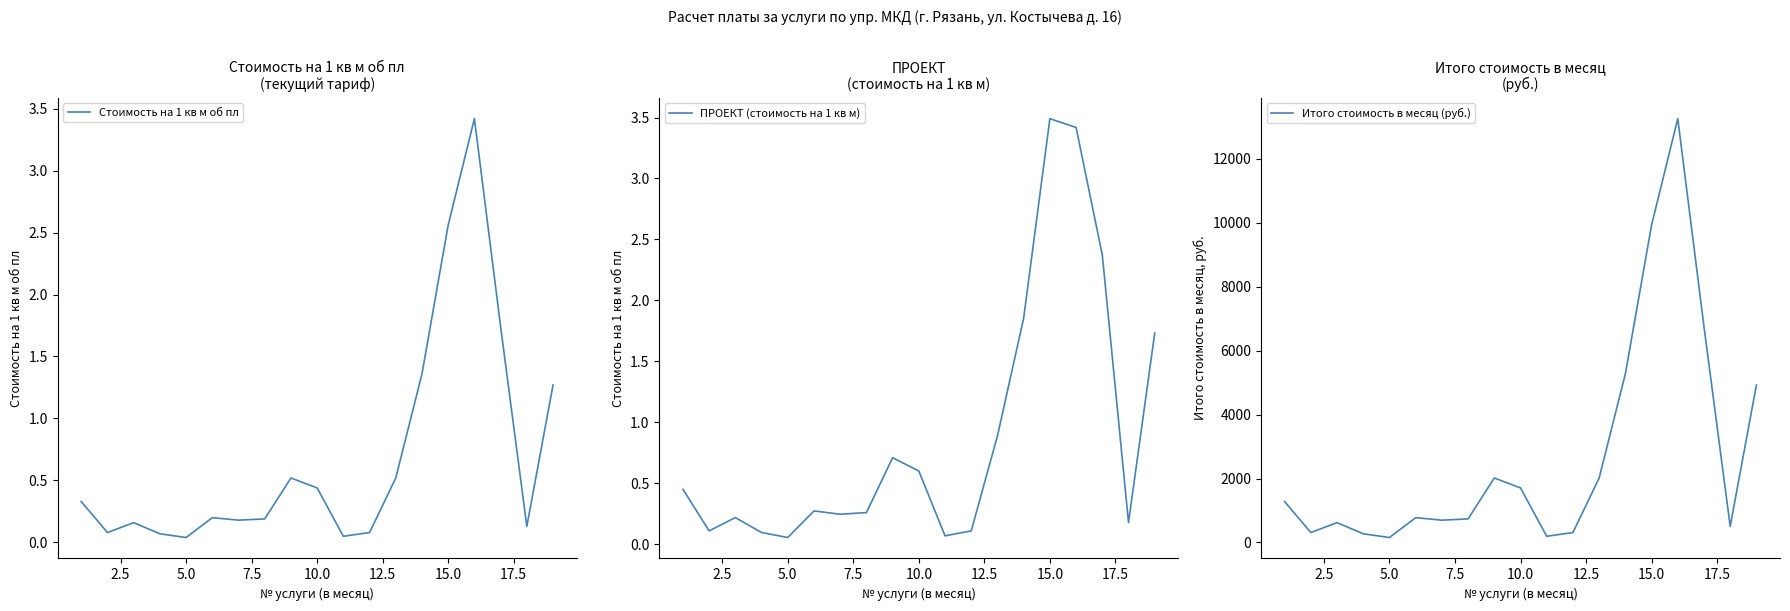

What is the value of the Стоимость на 1 кв м об пл point at the 7th from the left?

0.2